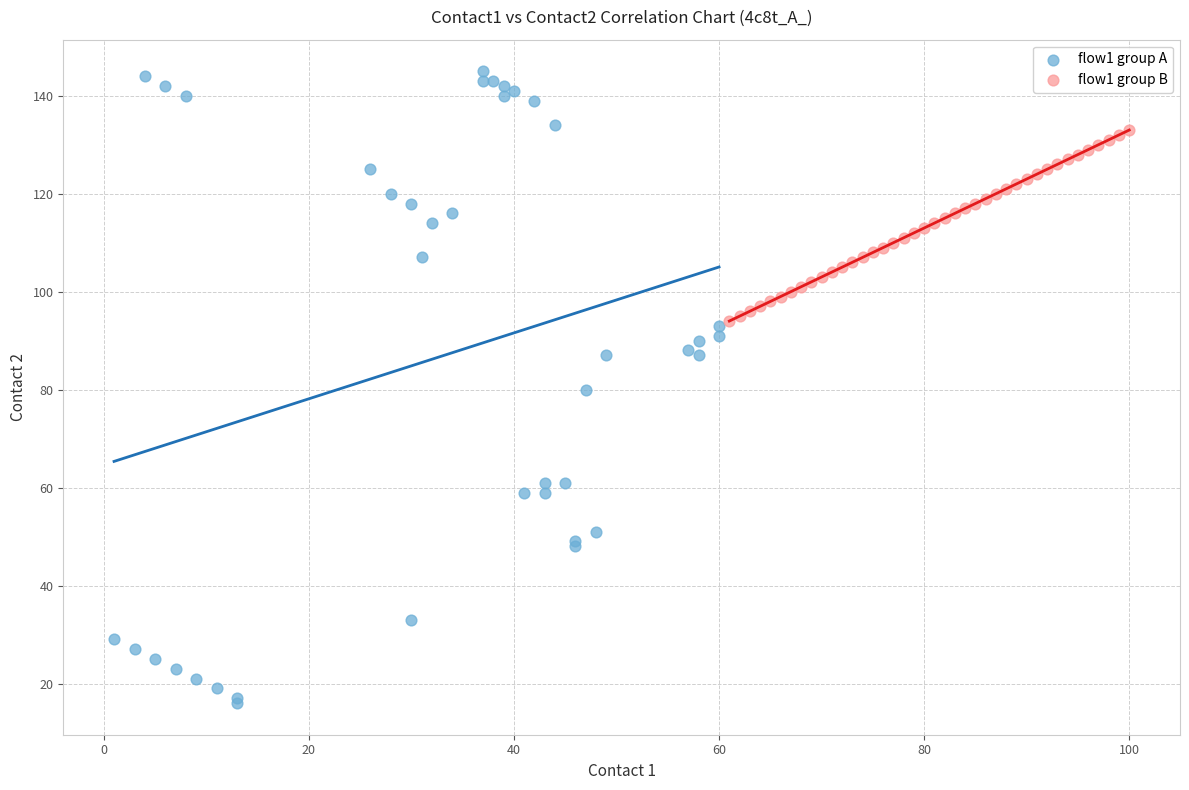

Which series contains the highest Y value?

flow1 group A